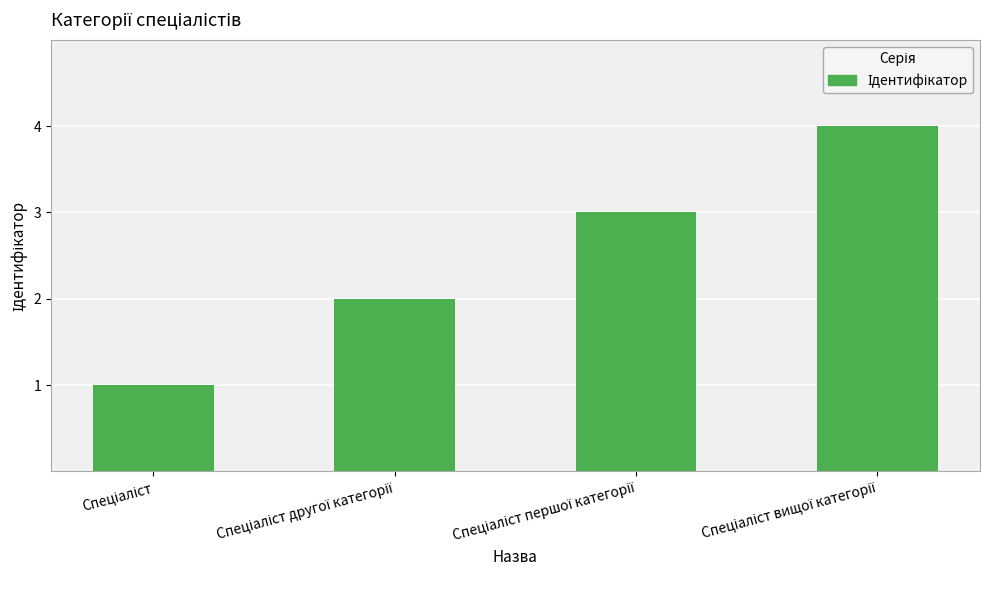

What is the greatest value displayed?

4